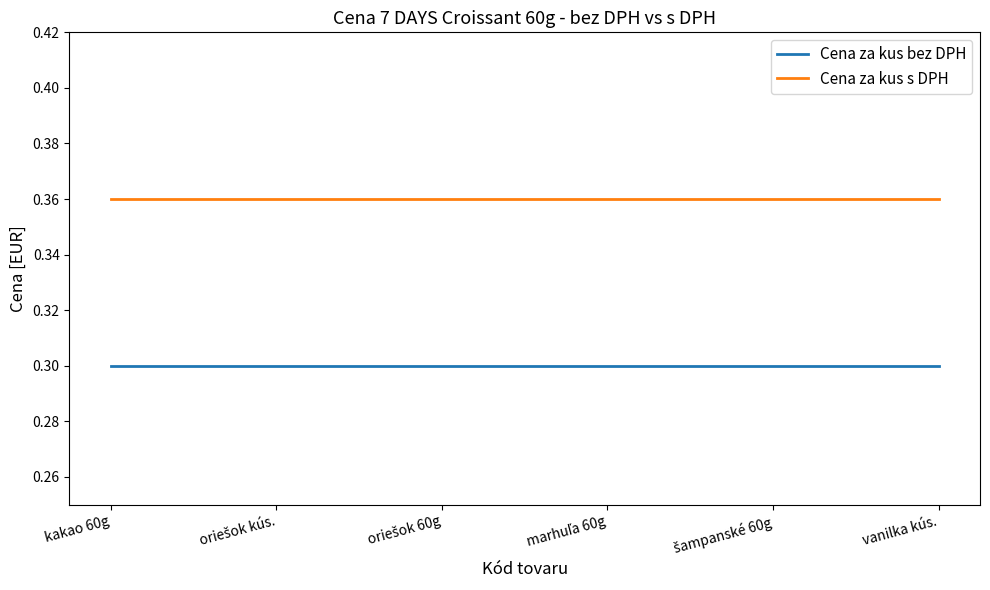

Rank the series by their average value, from highest to lowest.

Cena za kus s DPH, Cena za kus bez DPH